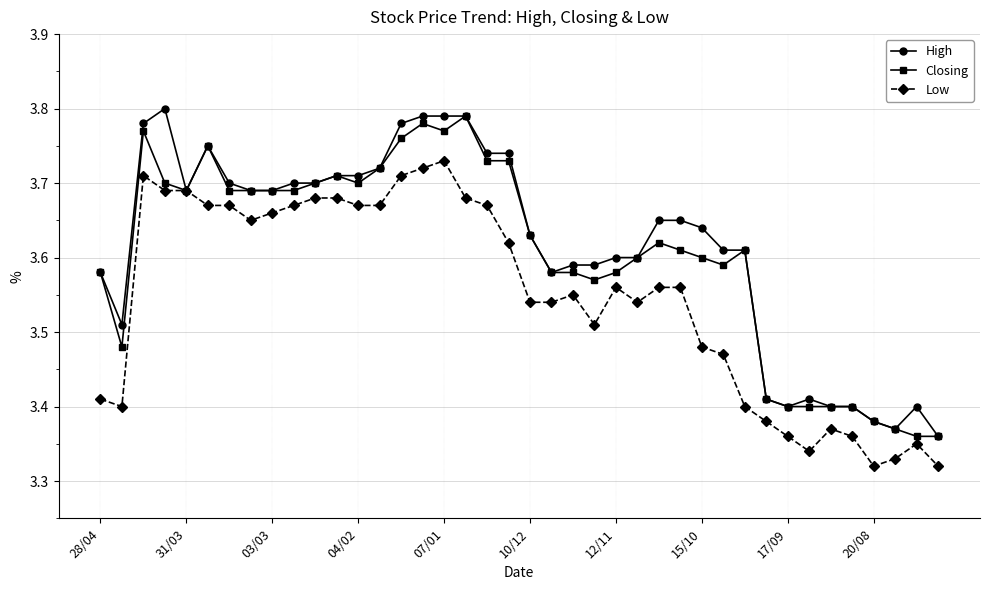

True or false: Closing has more than 2 points higher than both neighbors.

True